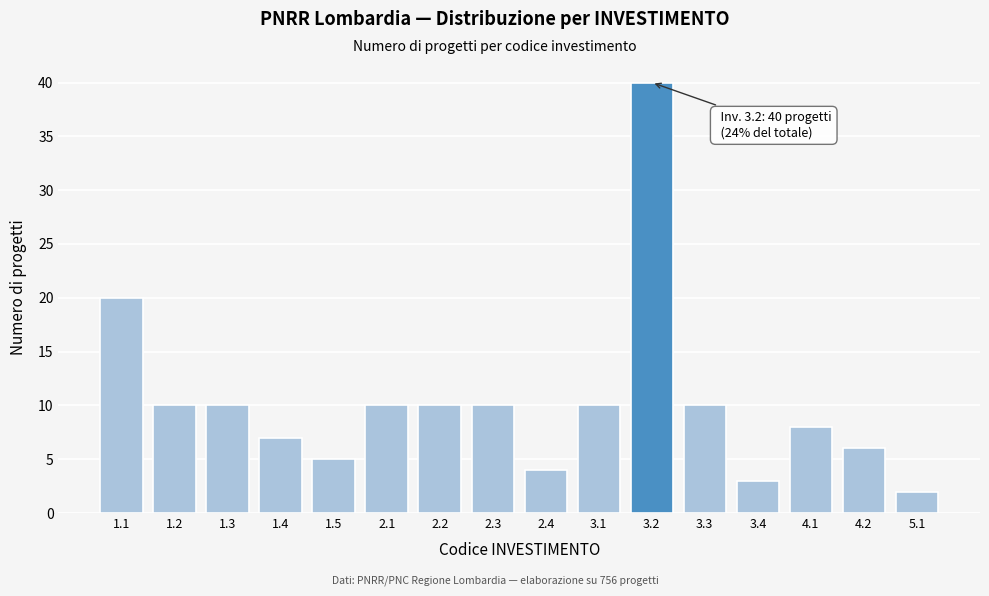

Reading left to right, what are all the values shown in this chart?

20	10	10	7	5	10	10	10	4	10	40	10	3	8	6	2